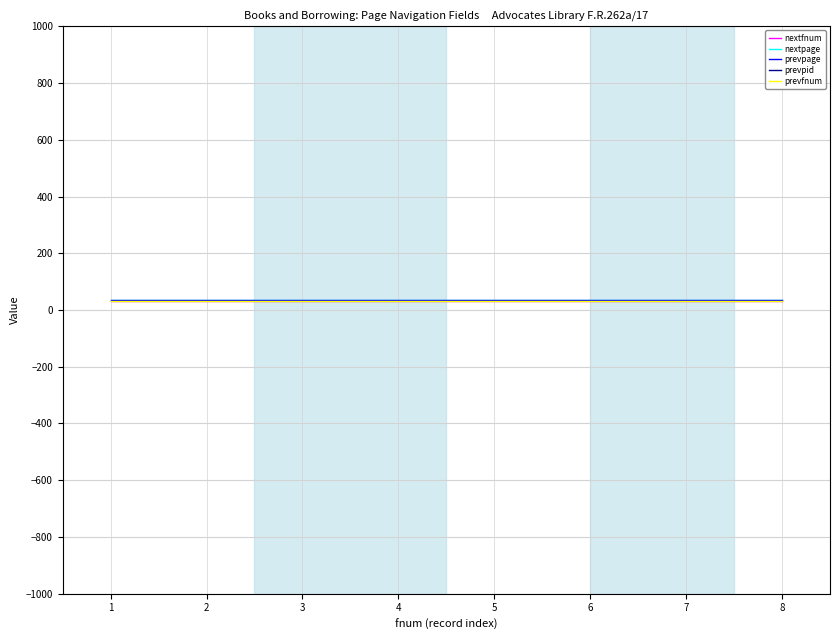

What is the average value of the prevfnum series?

31